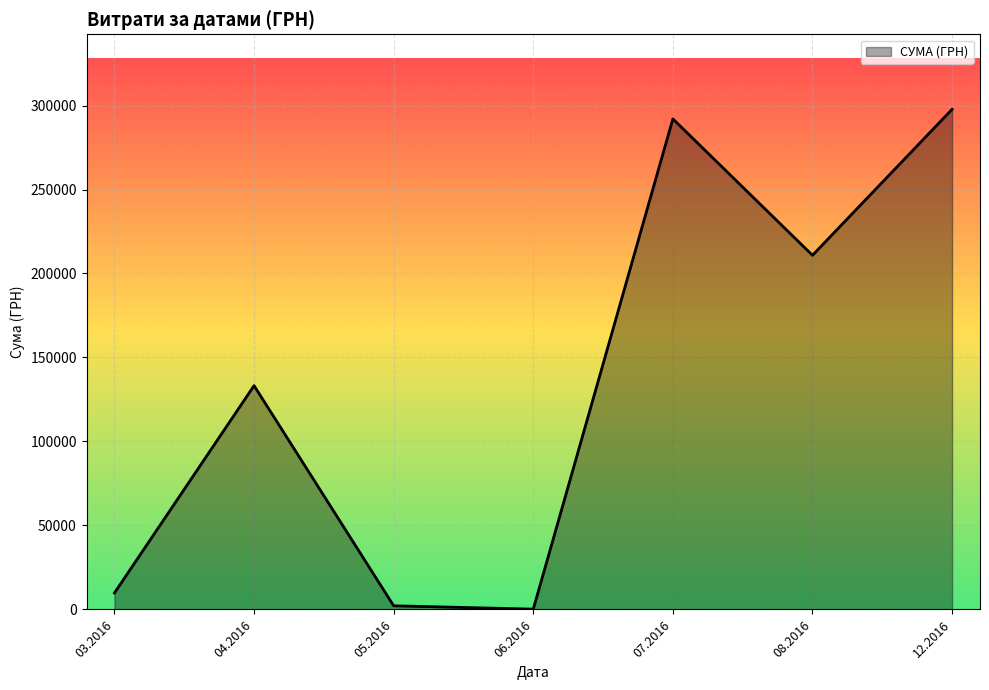

What is the greatest value displayed?

297743.9